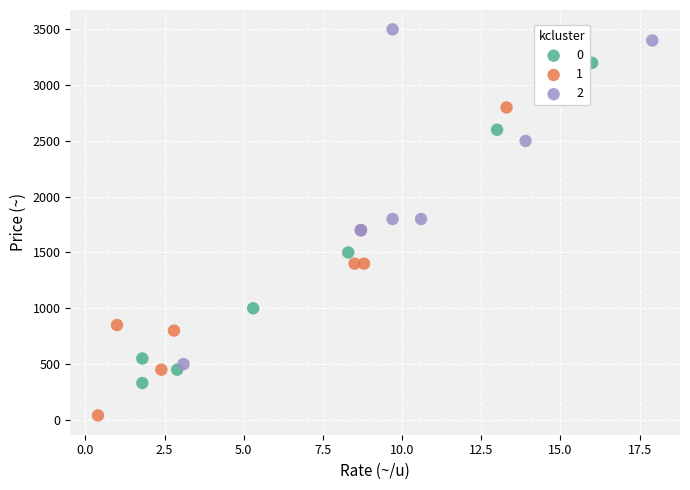

What are all the series names shown in the legend?

0, 1, 2